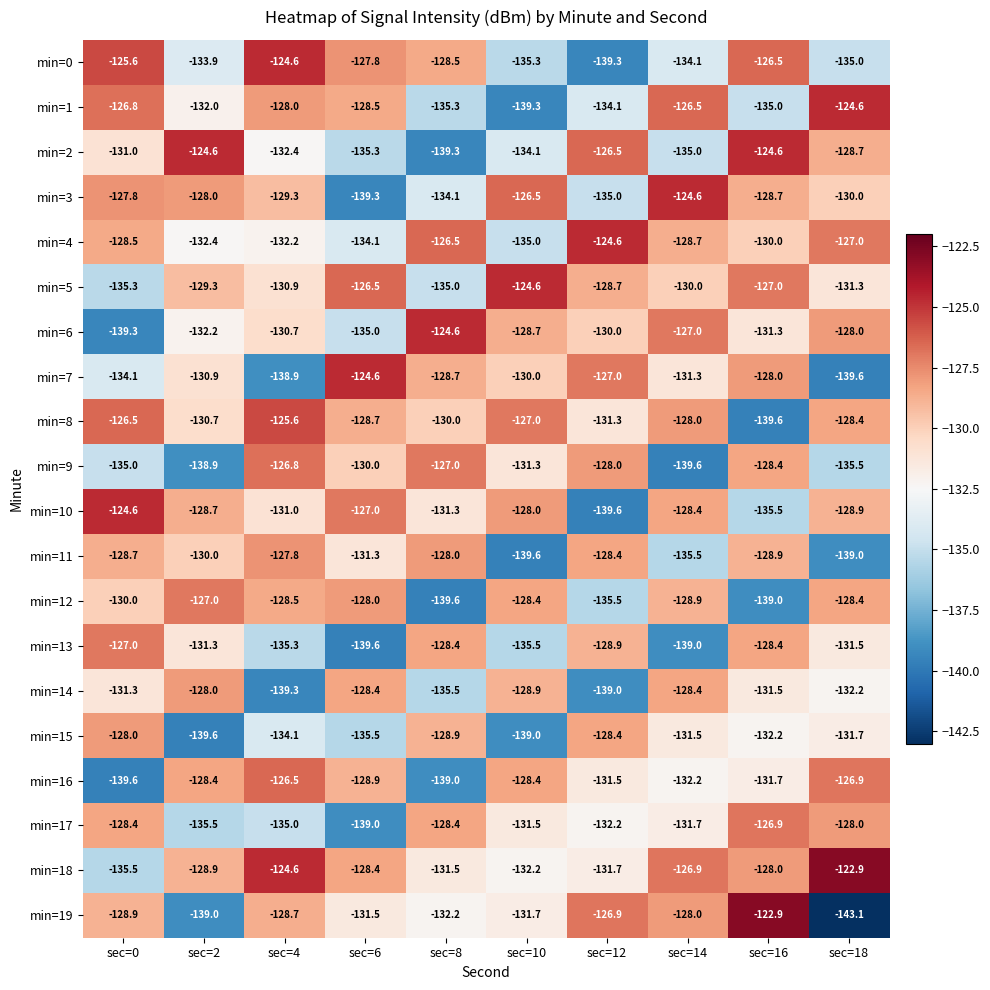

How many data points in min=10 are less than -128?

7